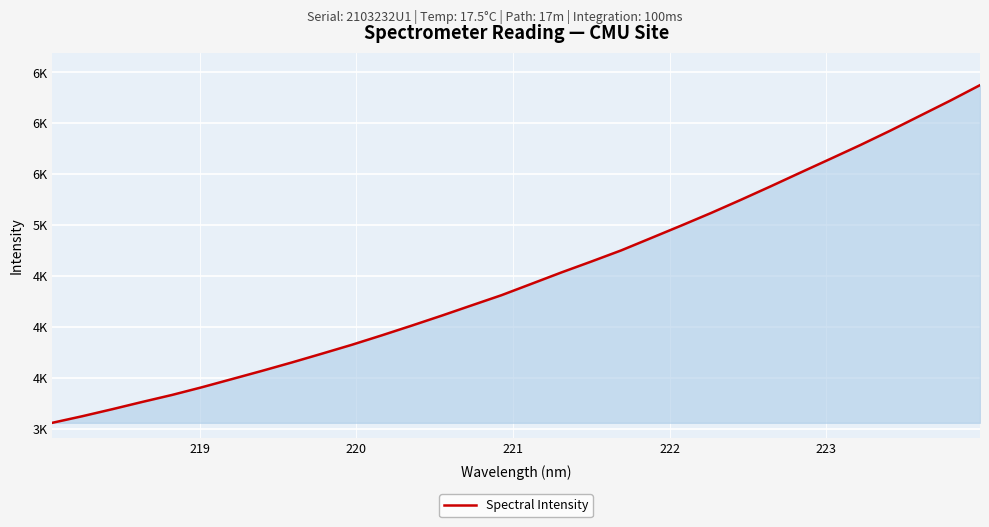

Does the chart have visible grid lines?

Yes